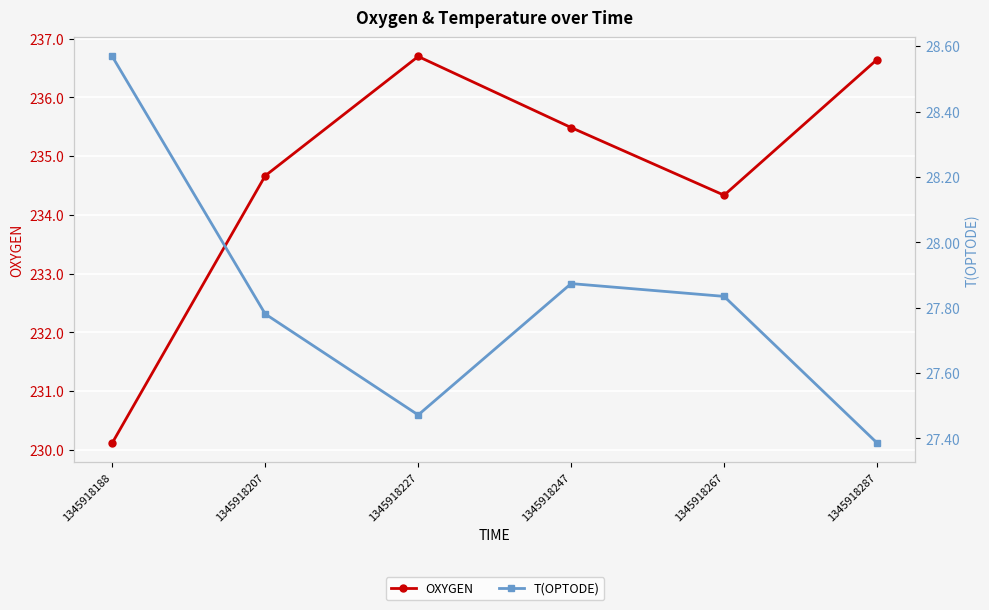

What is the maximum value shown in the chart?

236.7